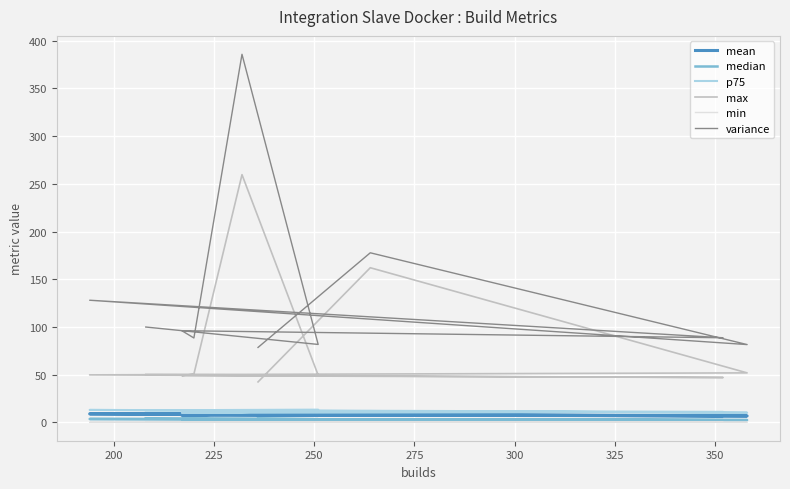

How many interior local valleys does the max series have?

2